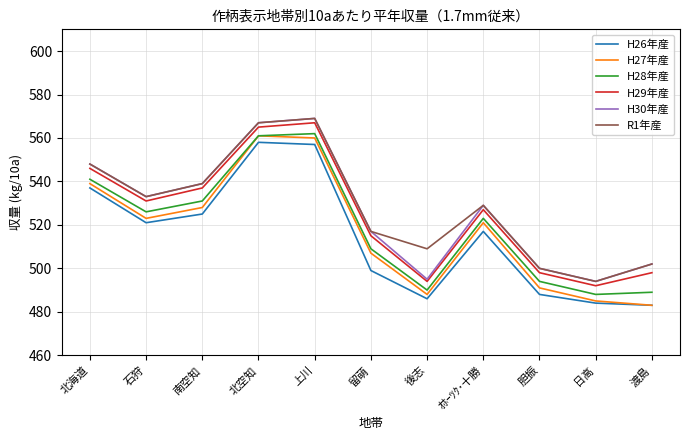

Which series has the largest total across all categories?

R1年産